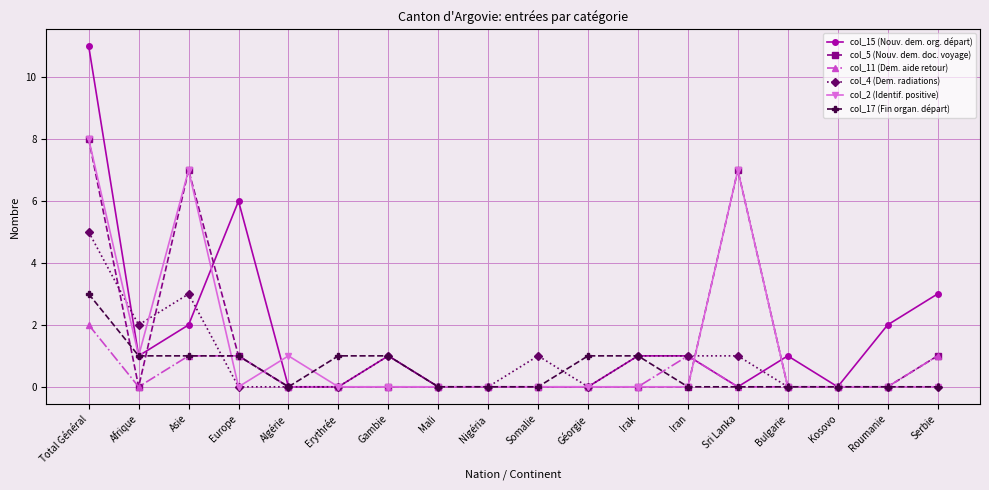

What is the difference between the col_17 (Fin organ. départ) values at Iran and Géorgie?

1